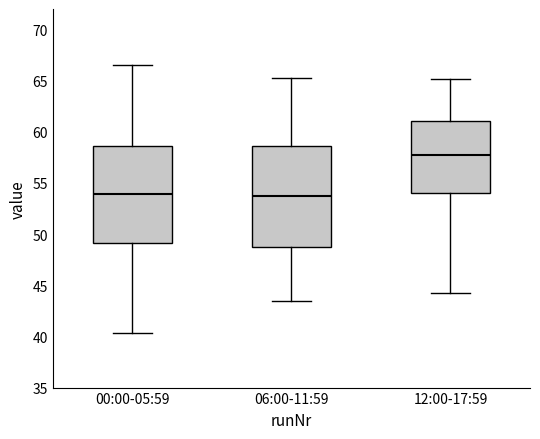

Reading left to right, transcribe this box plot: for each box, give where its median line is, the range the box spans, and where its two whiskers end, as read against the y-axis. The values are not printed on the chart, so give them approximately, as read against the axis.

00:00-05:59: median 54.0, box 49.0 to 58.5, whiskers 40.5 to 66.5
06:00-11:59: median 53.5, box 49.0 to 58.5, whiskers 43.5 to 65.5
12:00-17:59: median 58.0, box 54.0 to 61.0, whiskers 44.0 to 65.0